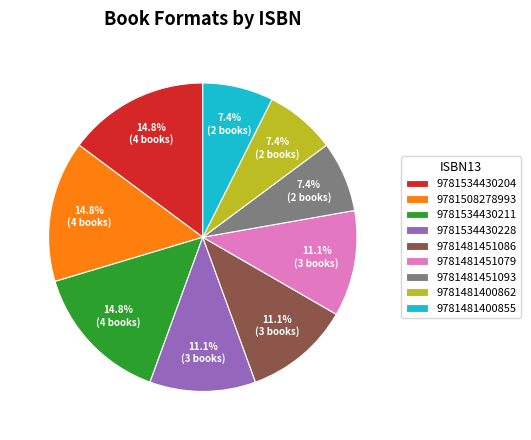

To the nearest percent, what portion does 9781481400855 represent?

7%